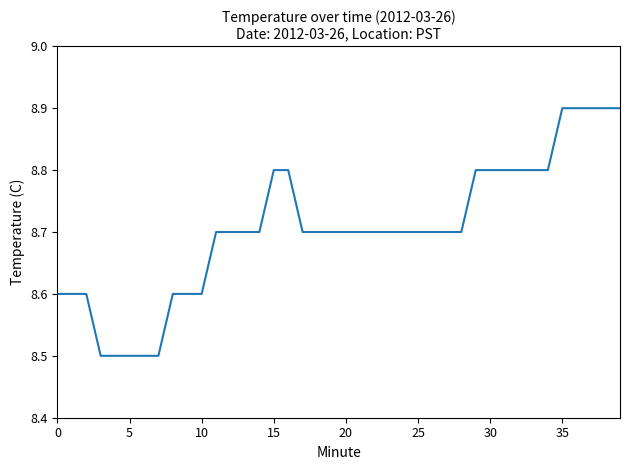

What is the greatest value displayed?

8.9